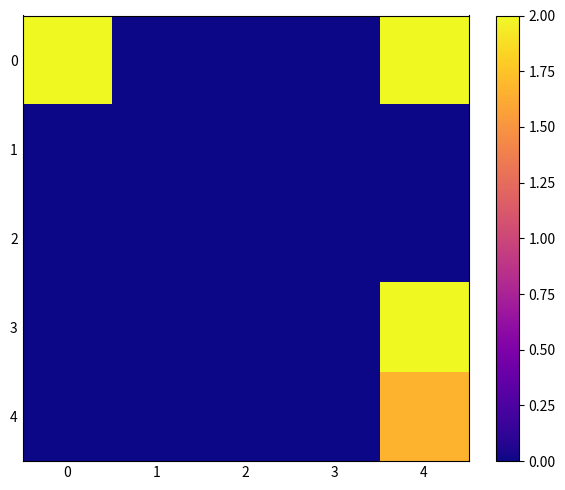

Reading left to right, extract all data points from this chart.

0: 0=2.0	1=0.0	2=0.0	3=0.0	4=2.0
1: 0=0.0	1=0.0	2=0.0	3=0.0	4=0.0
2: 0=0.0	1=0.0	2=0.0	3=0.0	4=0.0
3: 0=0.0	1=0.0	2=0.0	3=0.0	4=2.0
4: 0=0.0	1=0.0	2=0.0	3=0.0	4=1.7